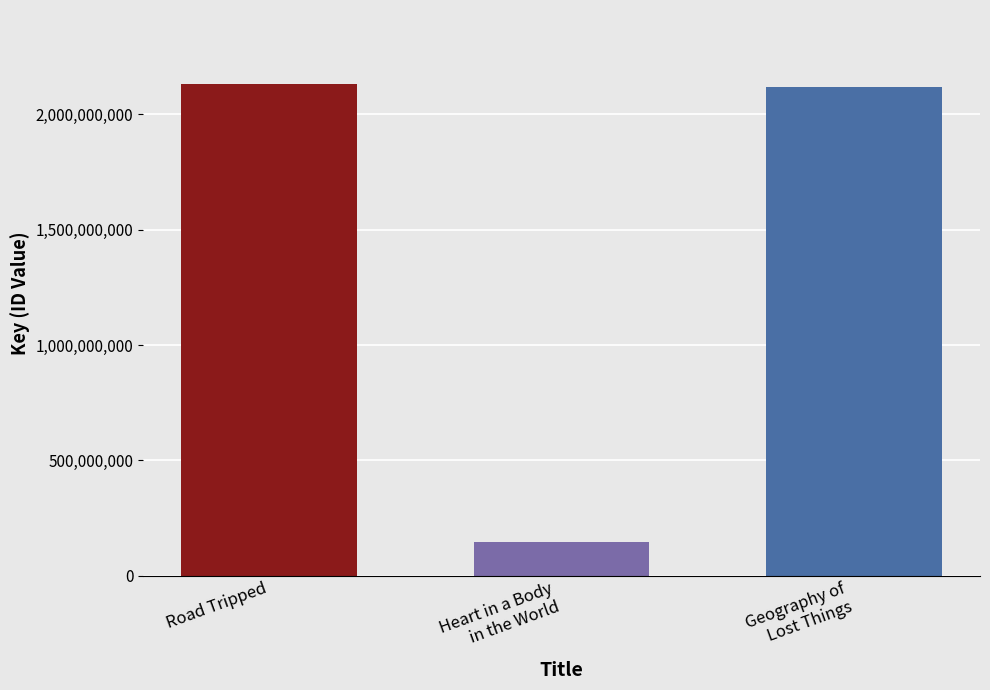

The value at Geography of
Lost Things is 1335693675. True or false?

False